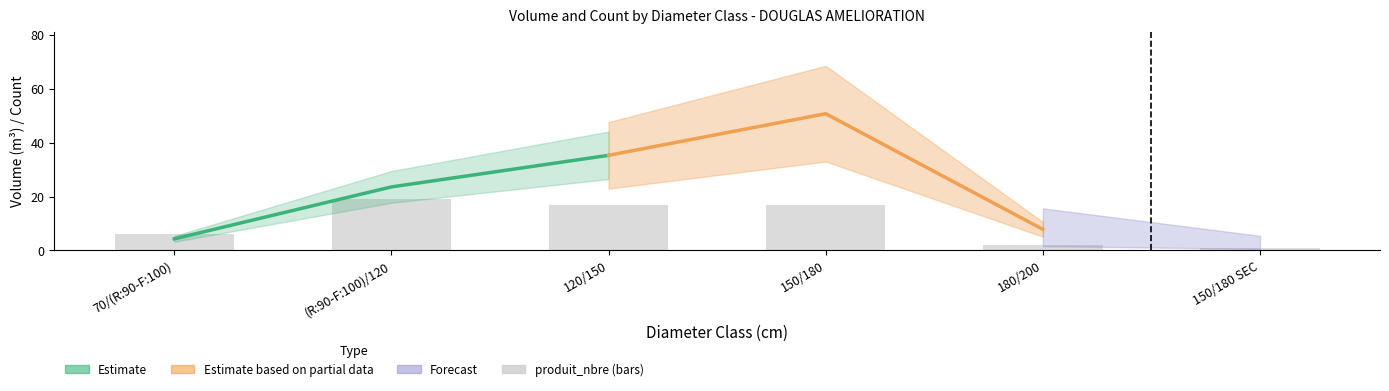

At which category does the chart reach its minimum across all series?

150/180 SEC